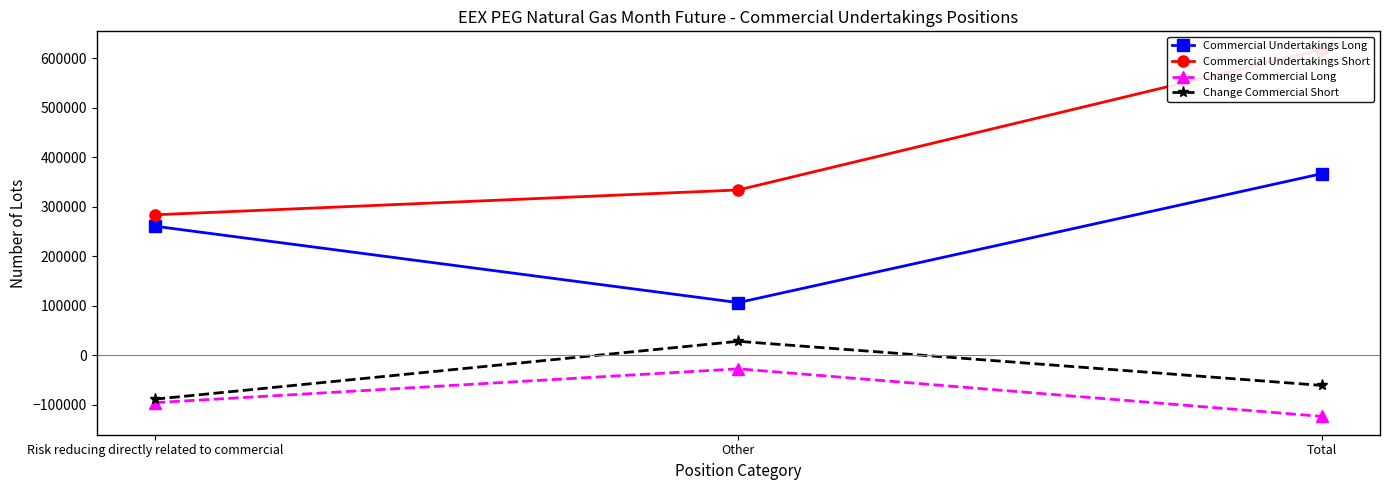

Between Other and Total, which series saw the biggest shift?

Commercial Undertakings Short